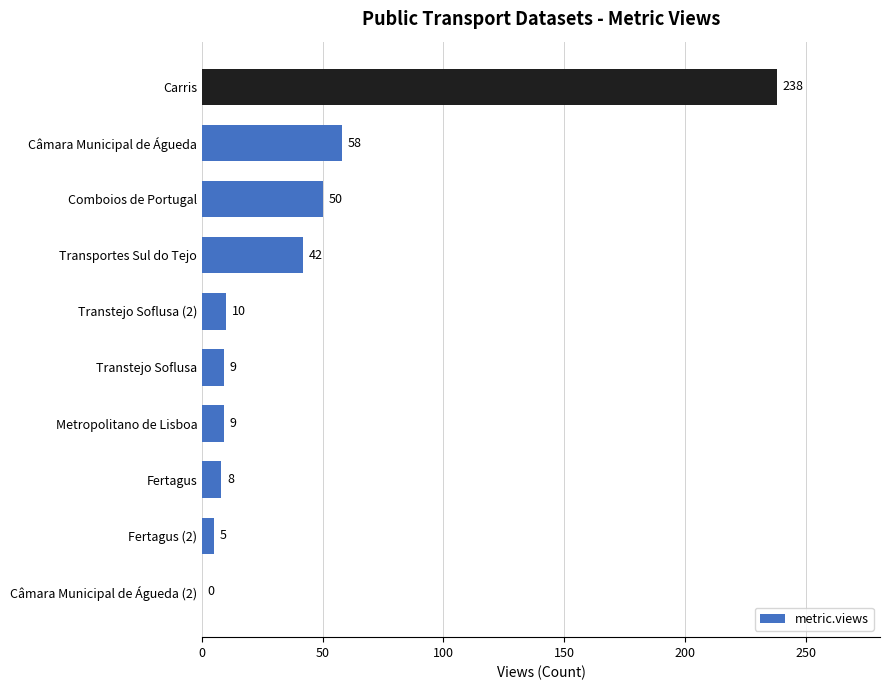

Is it true that the value at Câmara Municipal de Águeda (2) is 120?

False